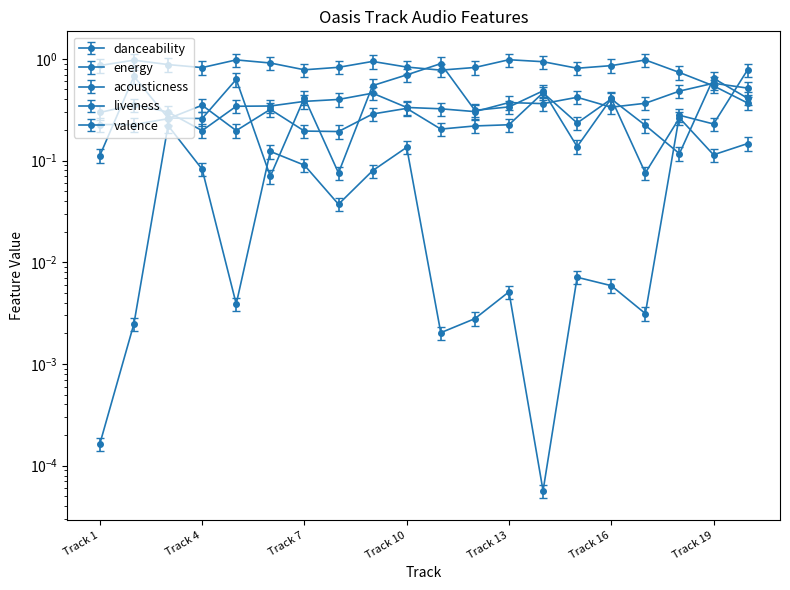

Rank the series by their maximum value, from lowest to highest.

danceability, valence, acousticness, energy, liveness